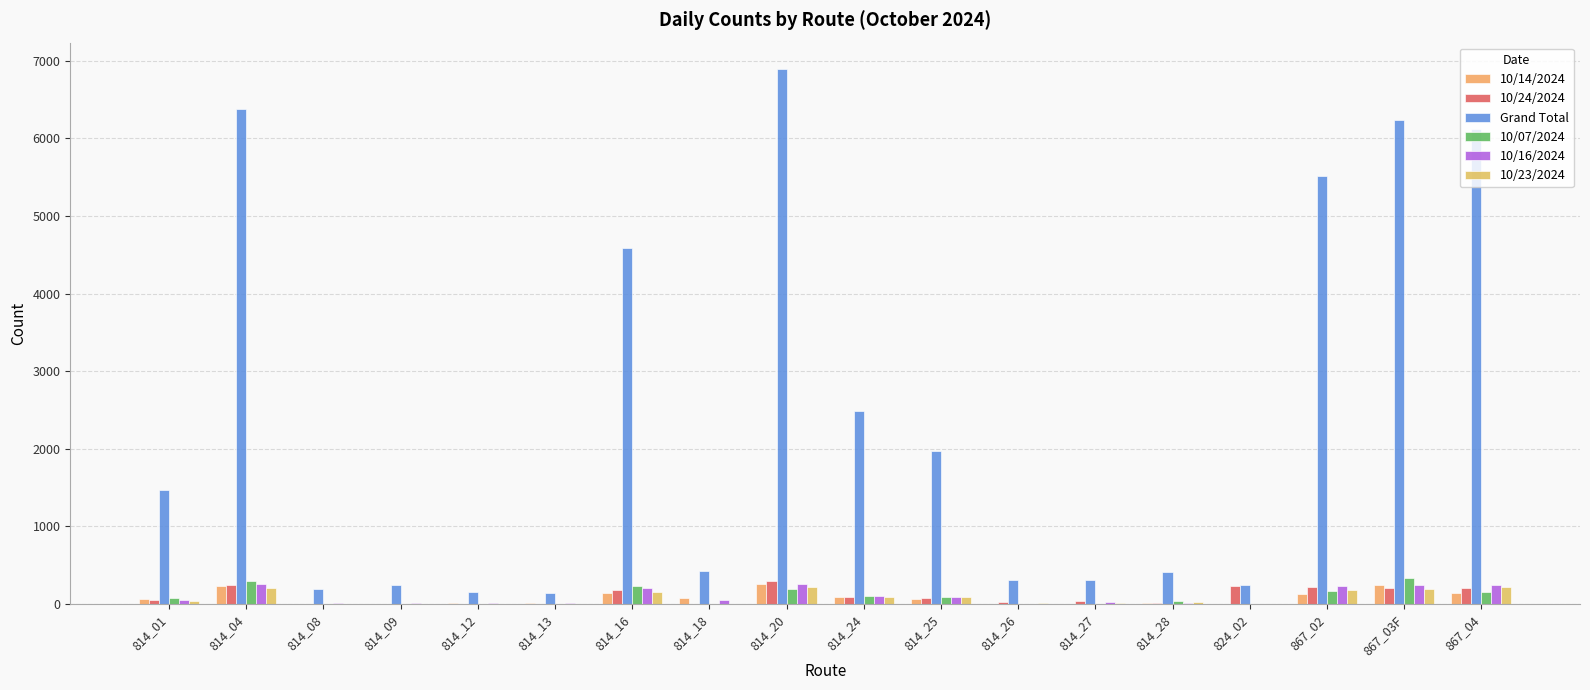

Which series has the largest total across all categories?

Grand Total